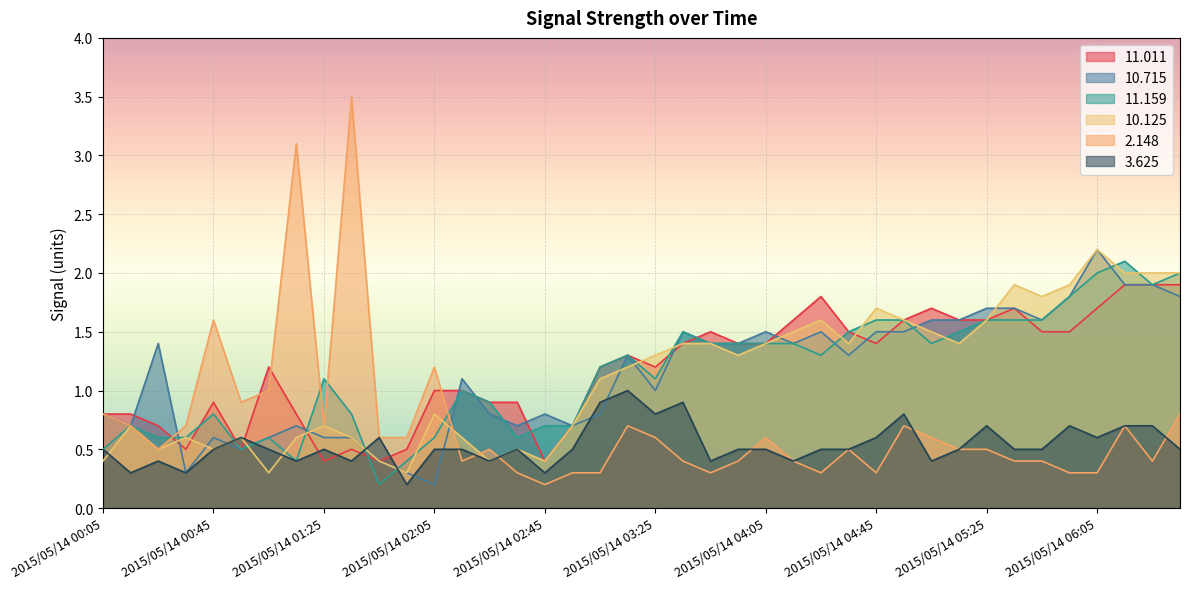

Is the value of   2.148 at 2015/05/14 03:15 greater than the value of  10.125 at 2015/05/14 04:45?

No